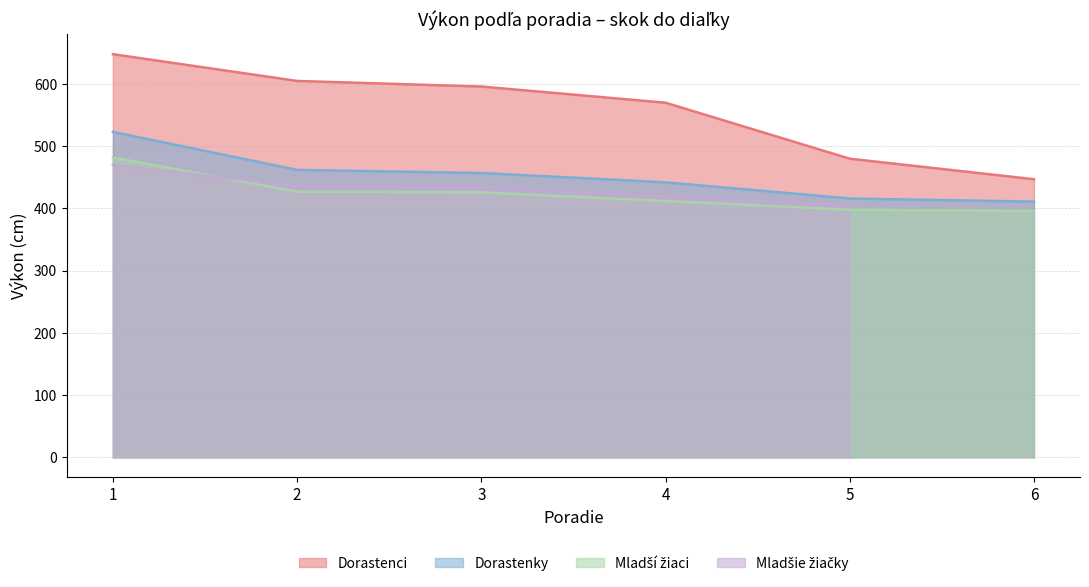

Between 4 and 5, which series saw the biggest shift?

Dorastenci